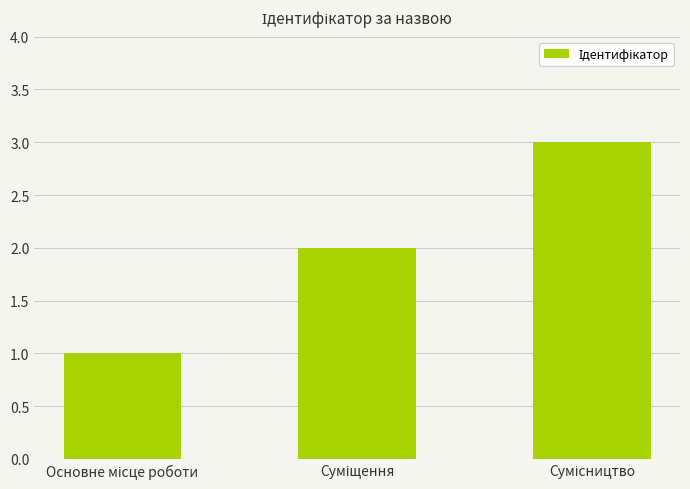

Does the chart contain any negative values?

No